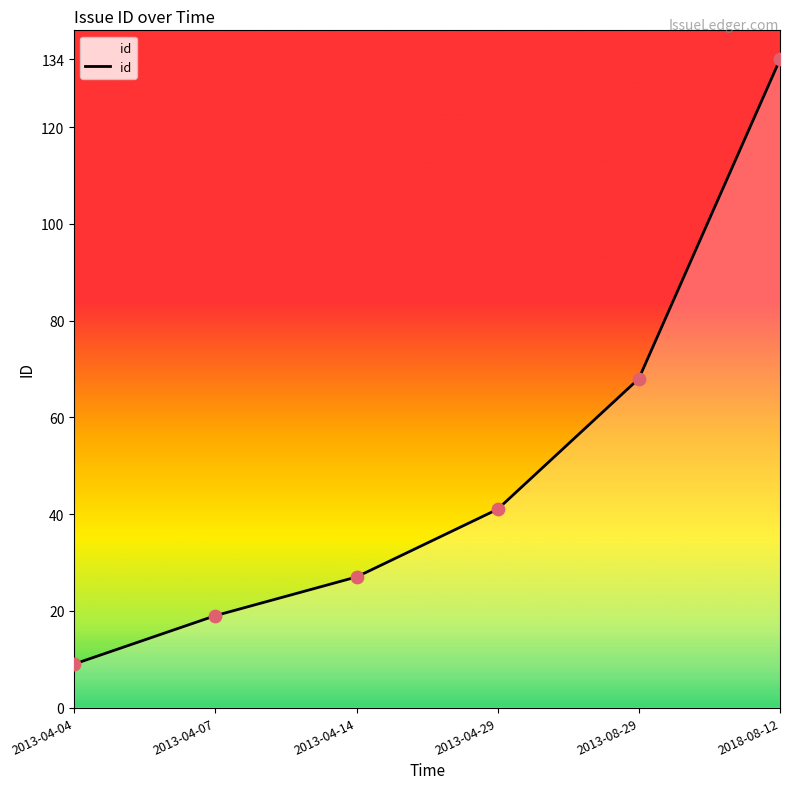

What is the ratio of the value at 2013-04-14 to the value at 2013-08-29?

0.4